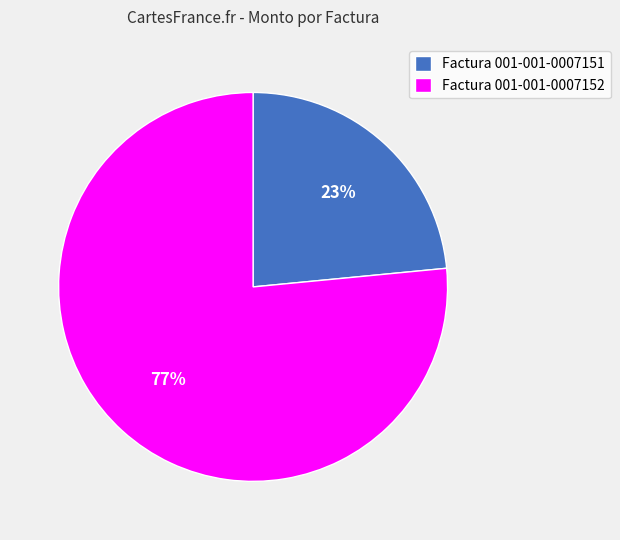

Does Factura 001-001-0007152 account for over 50% of the chart?

Yes